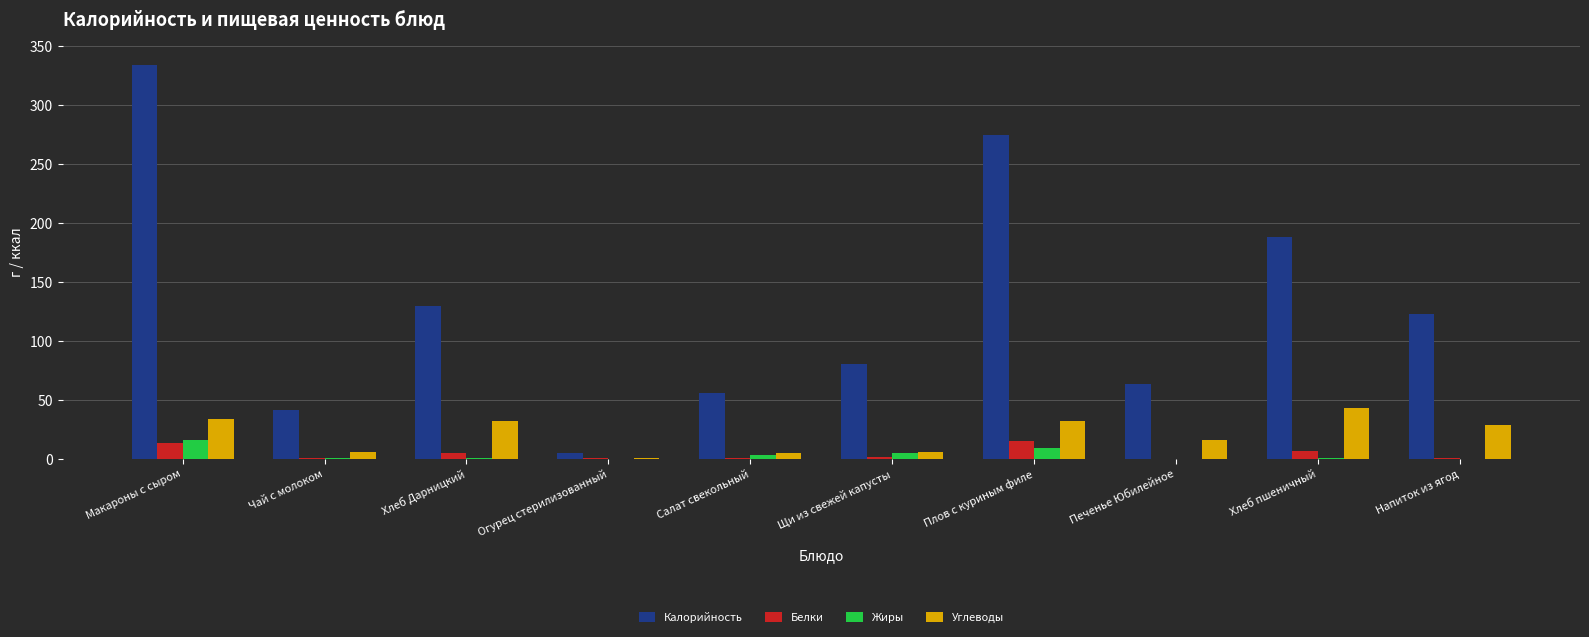

At which category is the sum across all series the highest?

Макароны с сыром